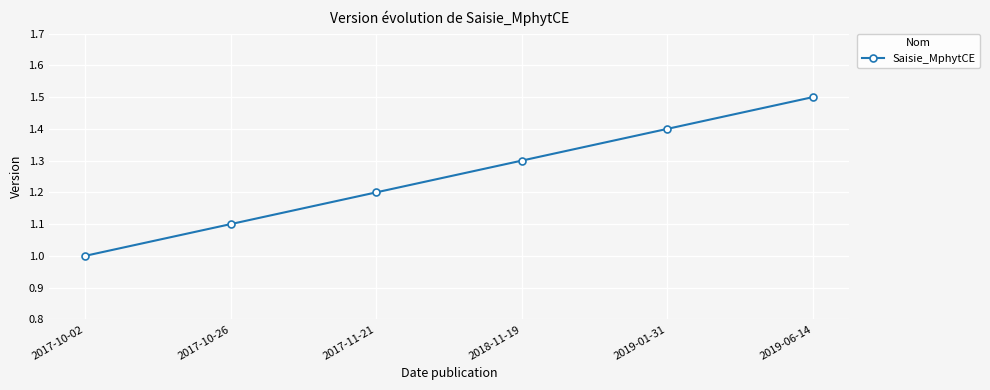

Reading left to right, extract all data points from this chart.

1.0	1.1	1.2	1.3	1.4	1.5